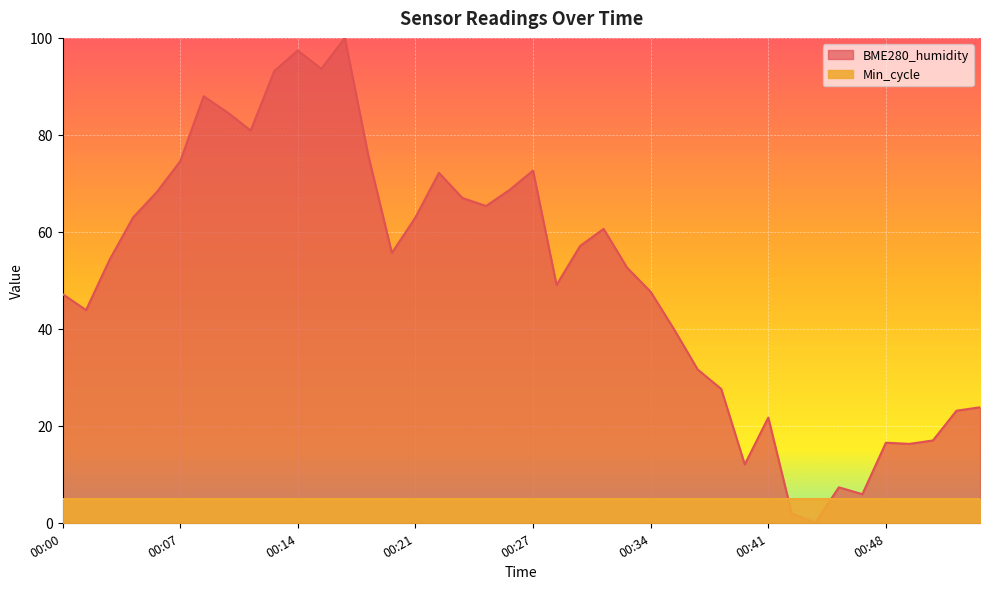

What is the value of the 28th point from the left?

31.6